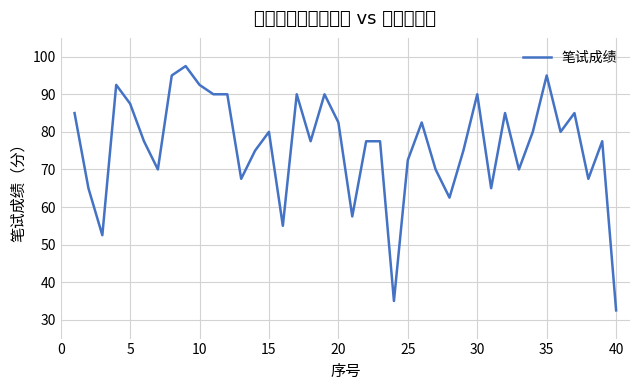

What is the greatest value displayed?

97.5